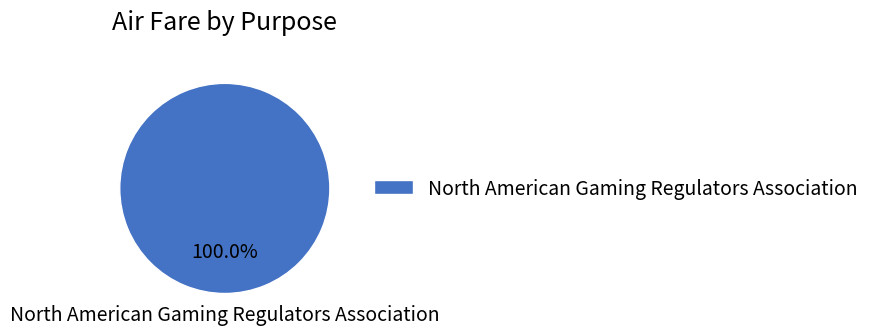

Rank the categories by value from highest to lowest.

North American Gaming Regulators Association